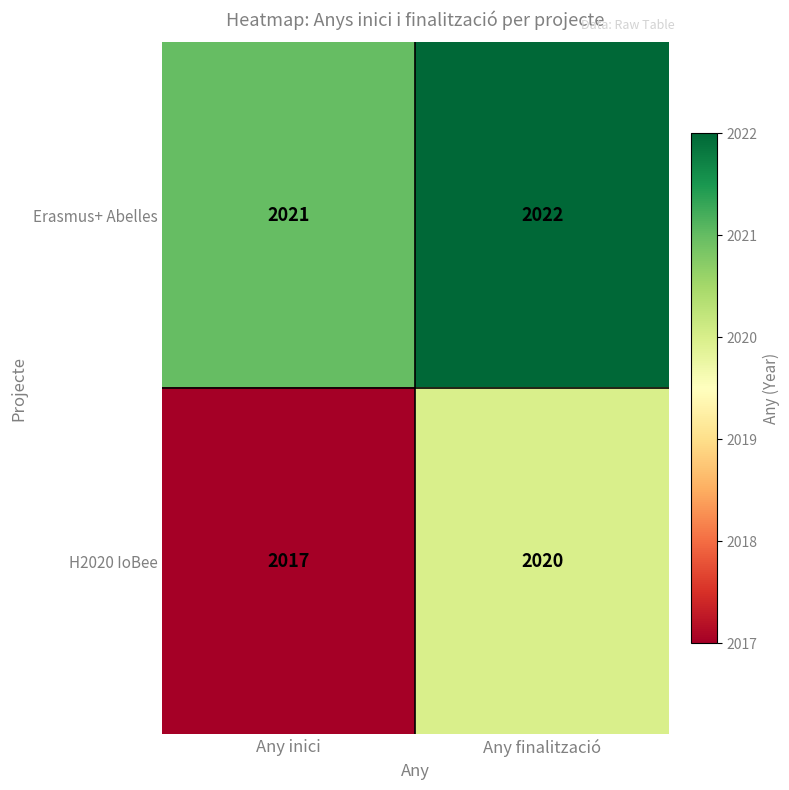

Reading left to right, what are all the values shown in this chart?

Erasmus+ Abelles: 2021	2022
H2020 IoBee: 2017	2020